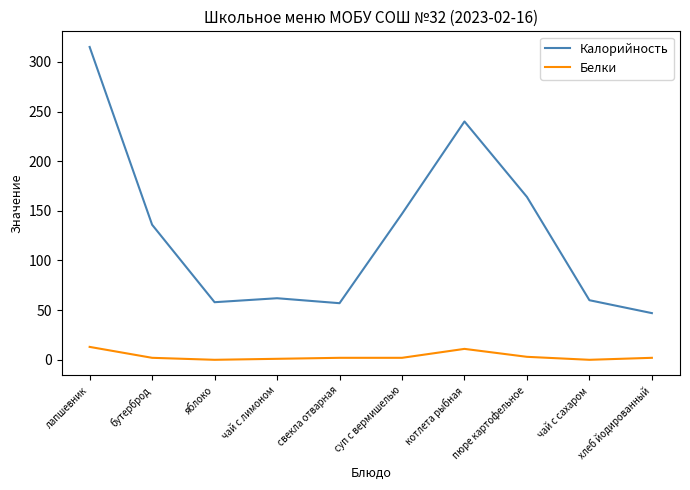

True or false: Белки and Калорийность cross at least once.

False